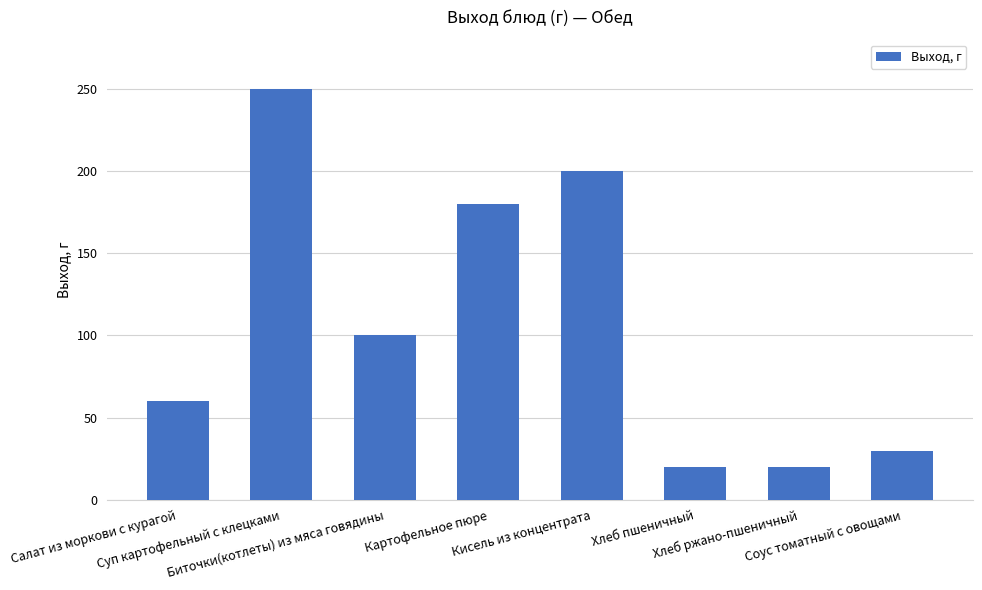

Reading left to right, list all the values displayed in this chart.

Салат из моркови с курагой=60	Суп картофельный с клецками=250	Биточки(котлеты) из мяса говядины=100	Картофельное пюре=180	Кисель из концентрата=200	Хлеб пшеничный=20	Хлеб ржано-пшеничный=20	Соус томатный с овощами=30